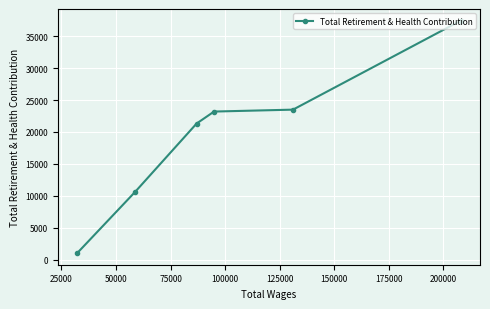

What is the sum of all values?

117090